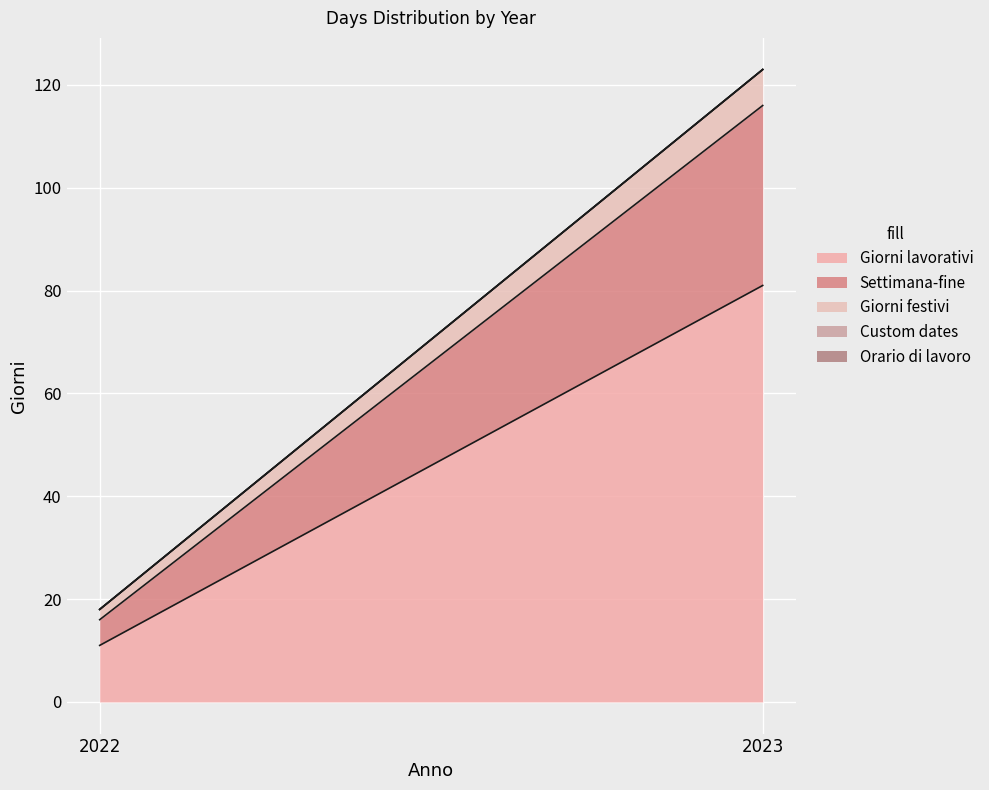

Which series has the widest spread of values?

Giorni lavorativi